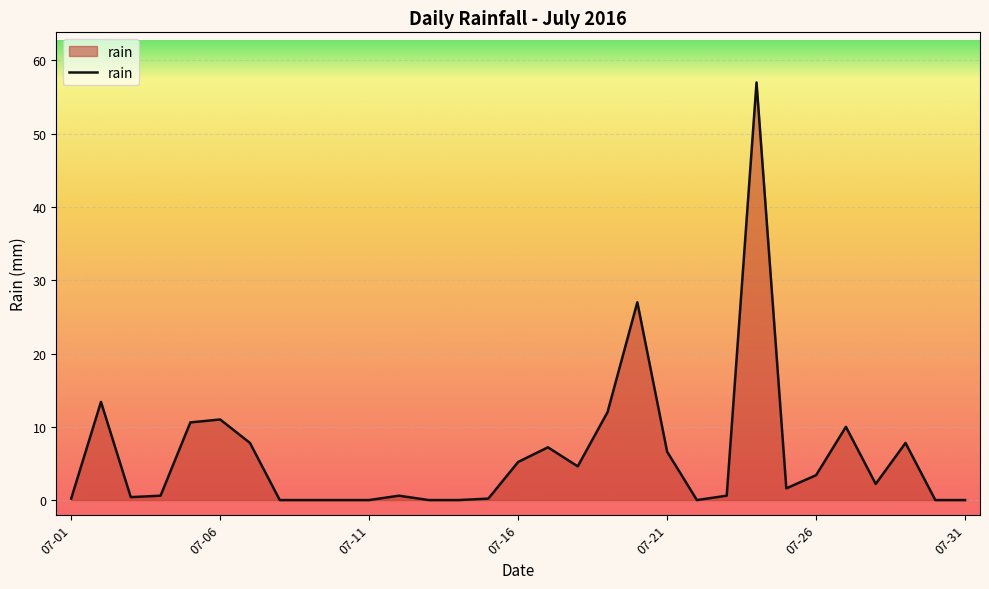

What is the maximum value shown in the chart?

57.0